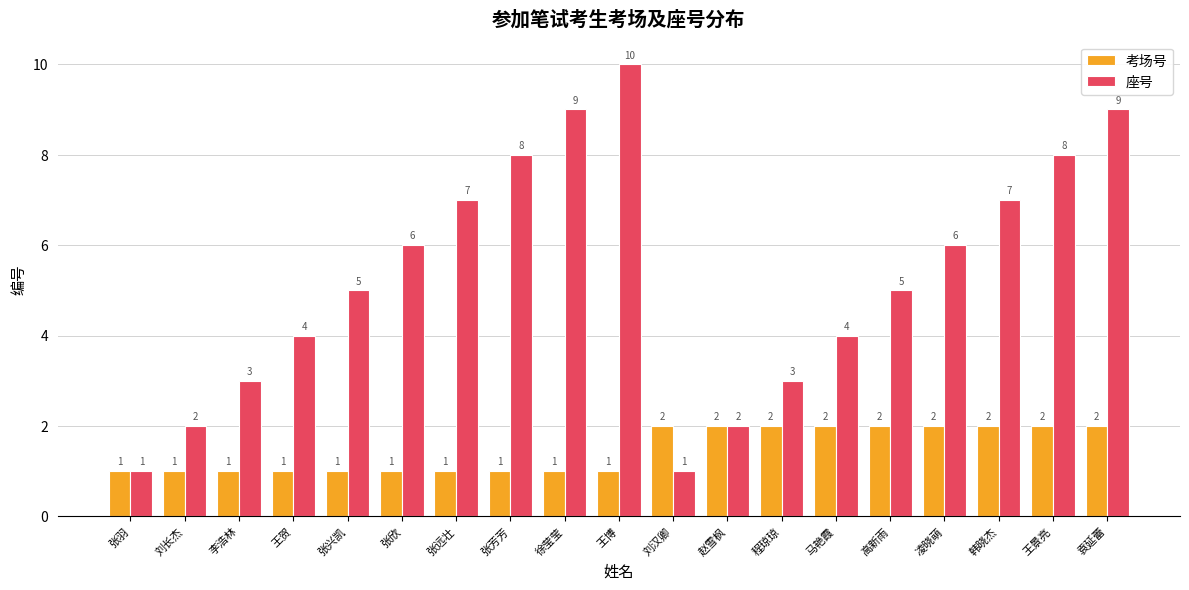

Reading right to left, list all the values displayed in this chart.

考场号: 2	2	2	2	2	2	2	2	2	1	1	1	1	1	1	1	1	1	1
座号: 9	8	7	6	5	4	3	2	1	10	9	8	7	6	5	4	3	2	1